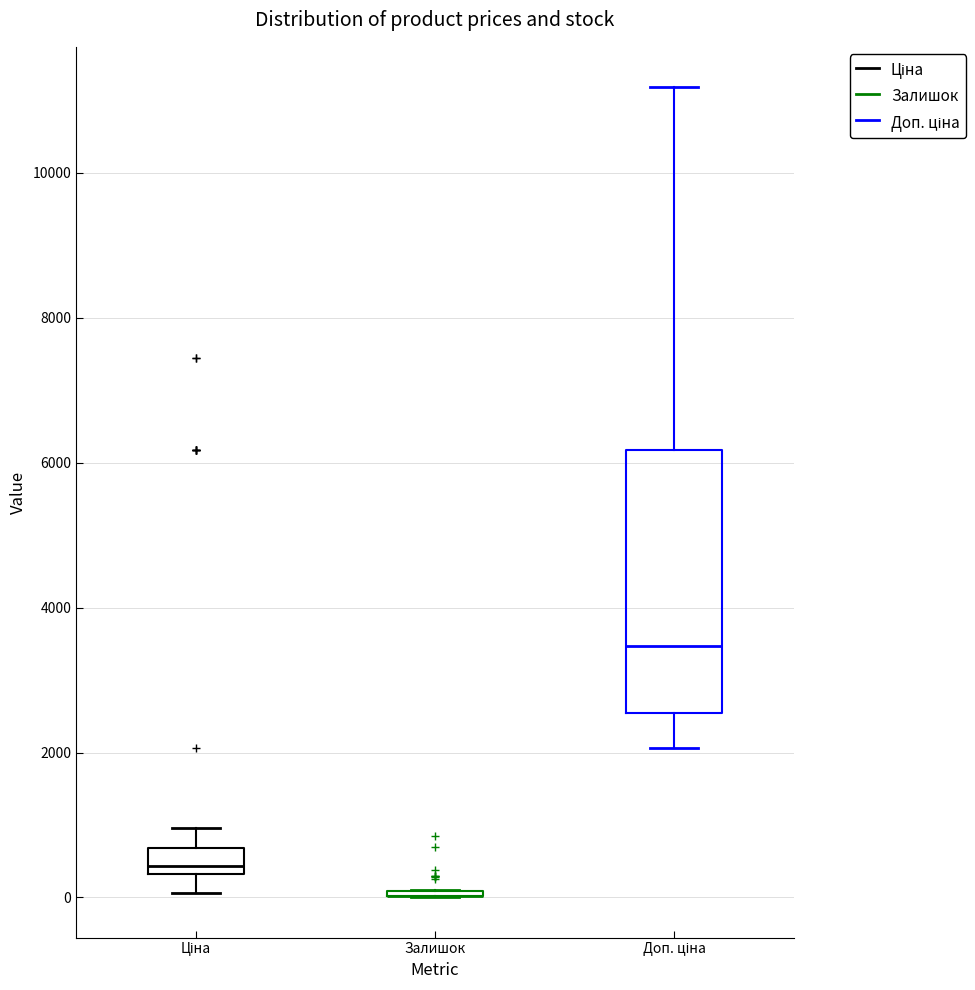

Where is the lower edge of the box for Ціна on the y-axis? The values are not printed on the chart, so give them approximately, as read against the axis.

400